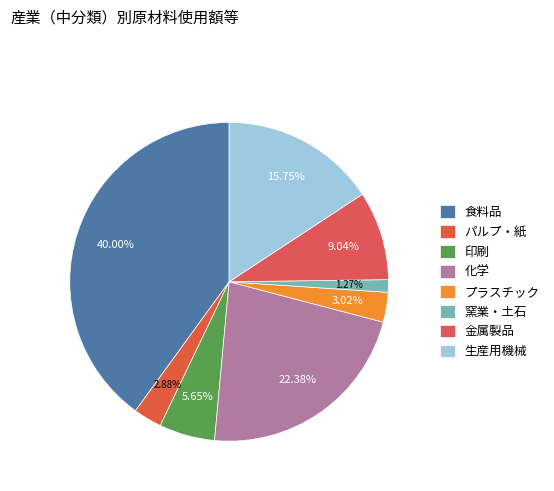

How many segments does this pie chart have?

8